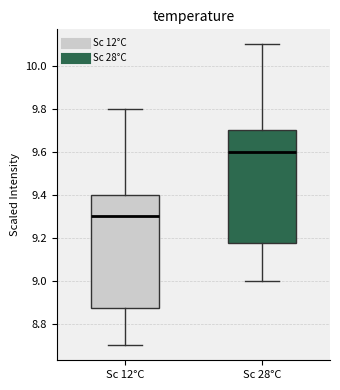

Where does the lower whisker of the box for Sc 12°C end on the y-axis? The values are not printed on the chart, so give them approximately, as read against the axis.

8.70